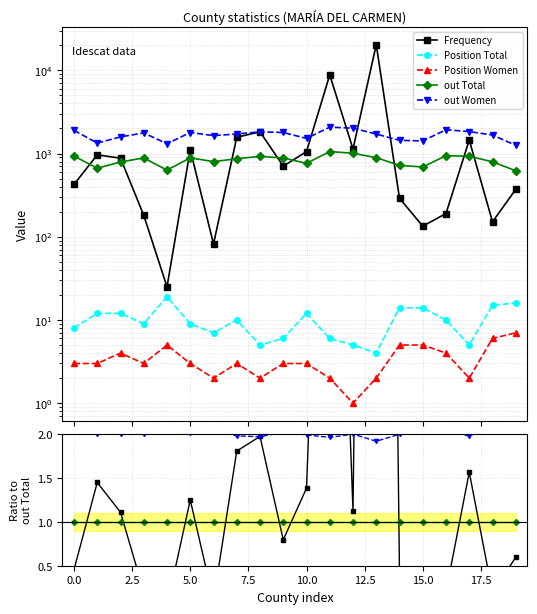

Reading left to right, what are all the values shown in this chart?

Frequency: 0.5	1.4	1.1	0.2	0.0	1.3	0.1	1.8	2.0	0.8	1.4	8.3	1.1	22.8	0.4	0.2	0.2	1.6	0.2	0.6
Position Total: 0.0	0.0	0.0	0.0	0.0	0.0	0.0	0.0	0.0	0.0	0.0	0.0	0.0	0.0	0.0	0.0	0.0	0.0	0.0	0.0
Position Women: 0.0	0.0	0.0	0.0	0.0	0.0	0.0	0.0	0.0	0.0	0.0	0.0	0.0	0.0	0.0	0.0	0.0	0.0	0.0	0.0
out Total: 1.0	1.0	1.0	1.0	1.0	1.0	1.0	1.0	1.0	1.0	1.0	1.0	1.0	1.0	1.0	1.0	1.0	1.0	1.0	1.0
out Women: 2.0	2.0	2.0	2.0	2.1	2.0	2.1	2.0	2.0	2.0	2.0	2.0	2.0	1.9	2.0	2.1	2.0	2.0	2.1	2.0